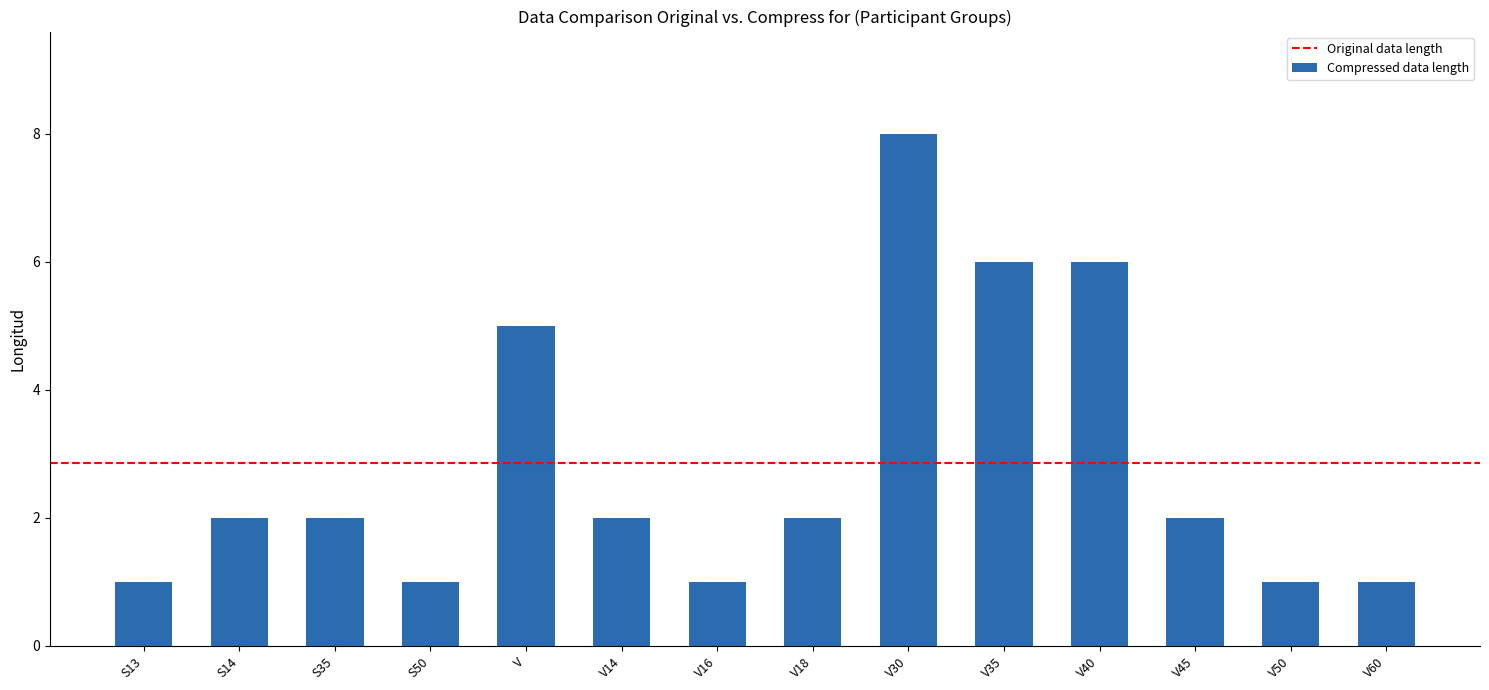

Which category has the highest value across all series?

V30